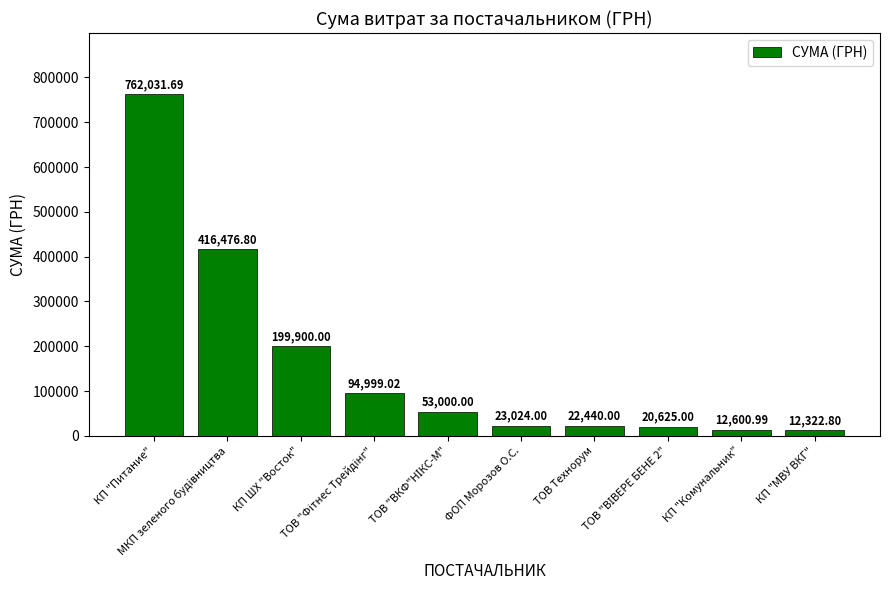

What is the difference between the maximum and minimum values?

749708.9